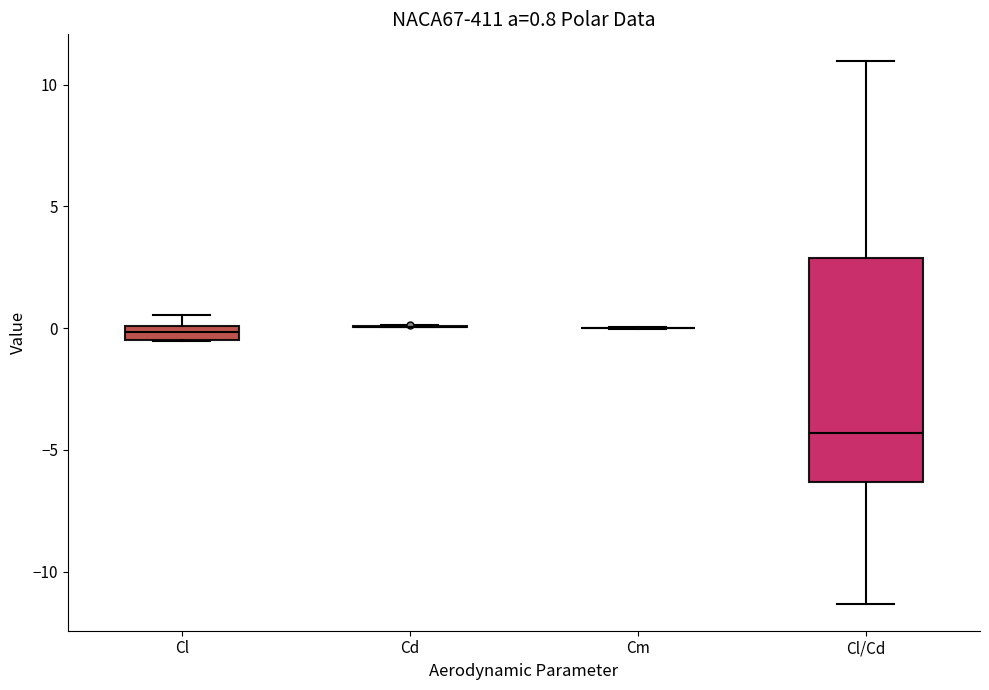

Which box is the tallest, from its lower edge to its upper edge?

Cl/Cd